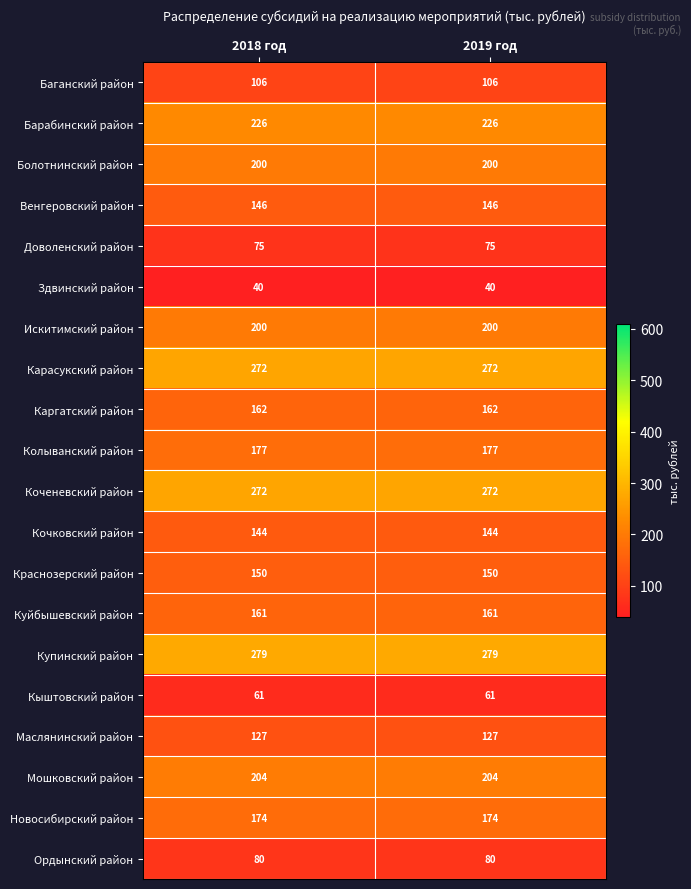

What is the greatest value displayed?

279